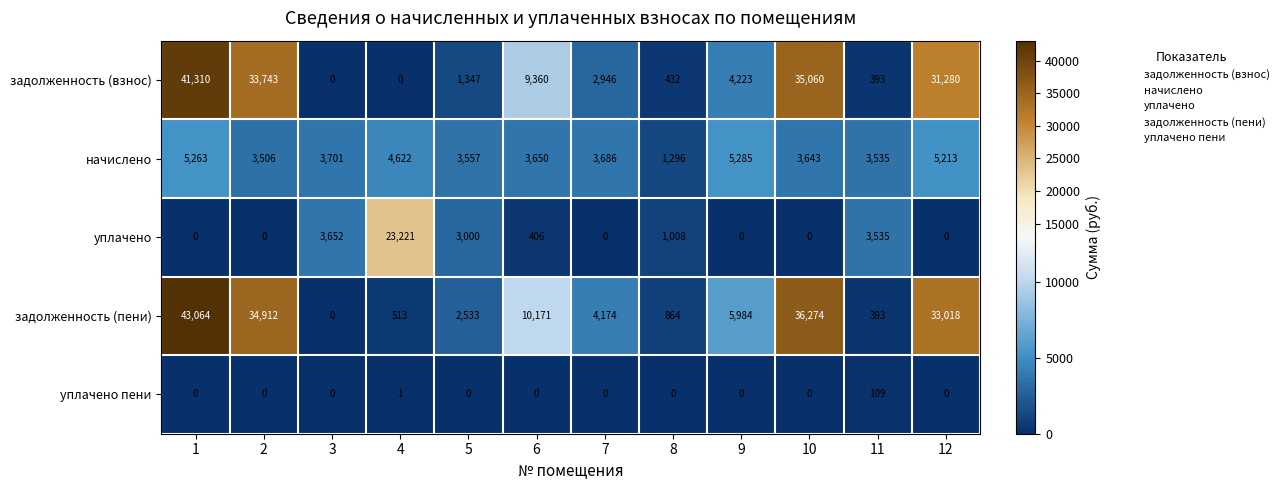

What is the maximum value for начислено?

5285